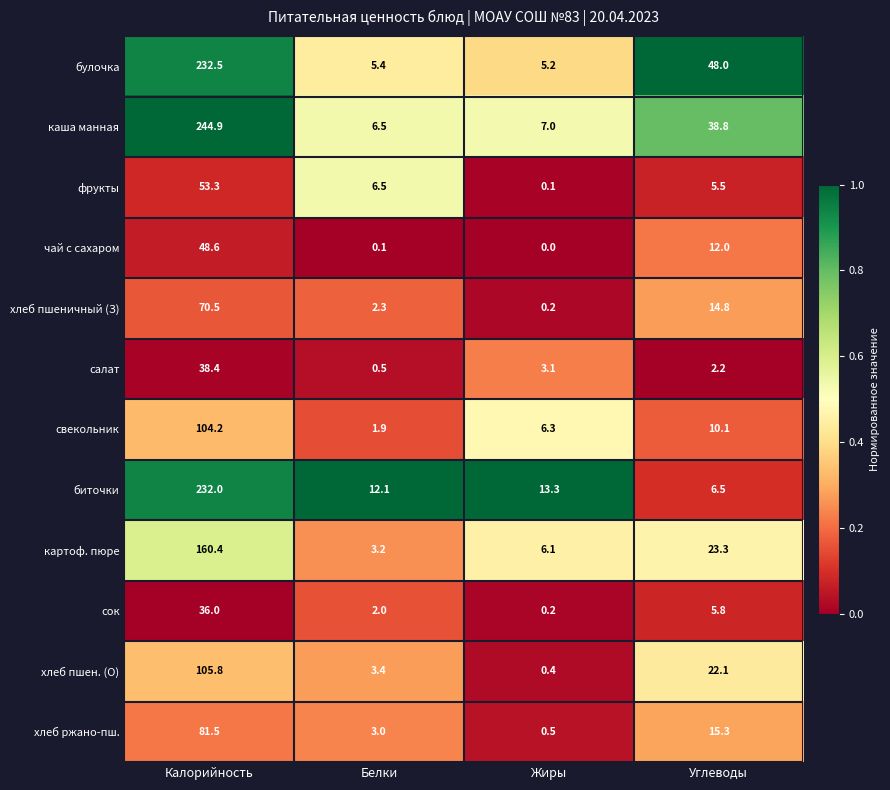

True or false: свекольник has a value of 104.2 at Калорийность.

True